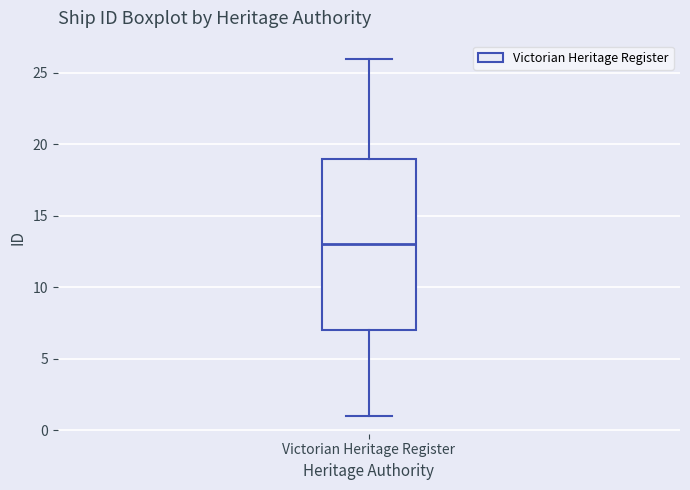

Where is the upper edge of the box for Victorian Heritage Register on the y-axis? The values are not printed on the chart, so give them approximately, as read against the axis.

19